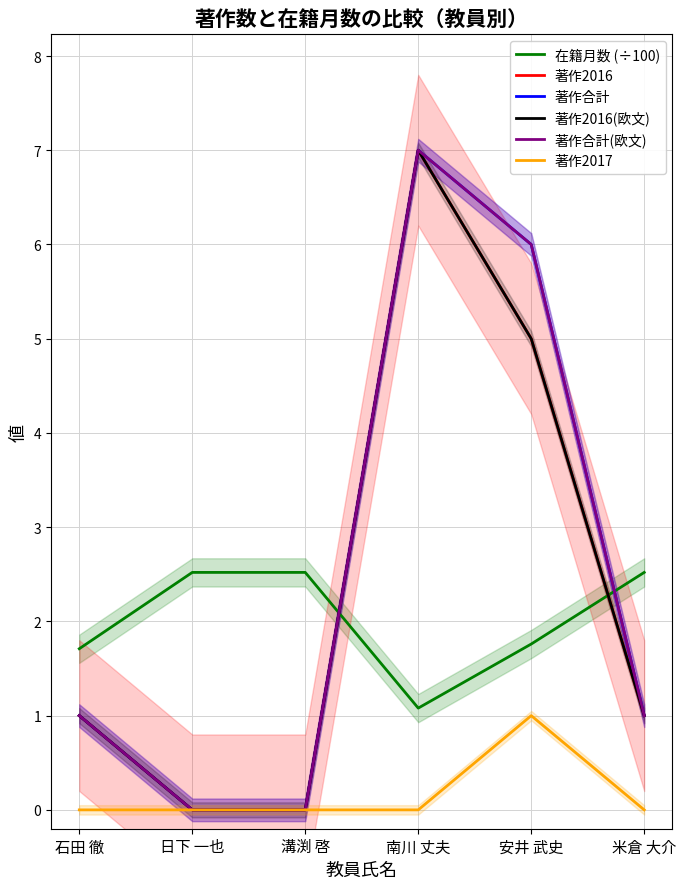

What is the difference between the 在籍月数 (÷100) values at 米倉 大介 and 南川 丈夫?

1.4